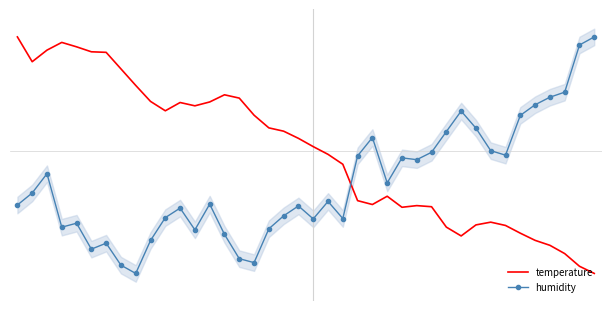

Which series has the largest range (max minus min)?

temperature